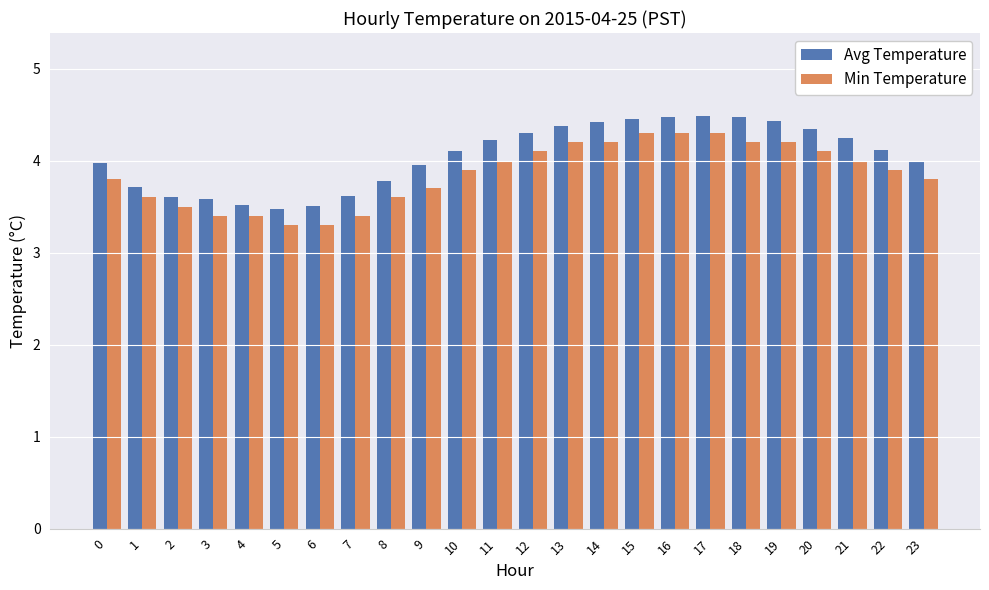

What is the difference between the second highest and minimum values in the Avg Temperature series?

1.0